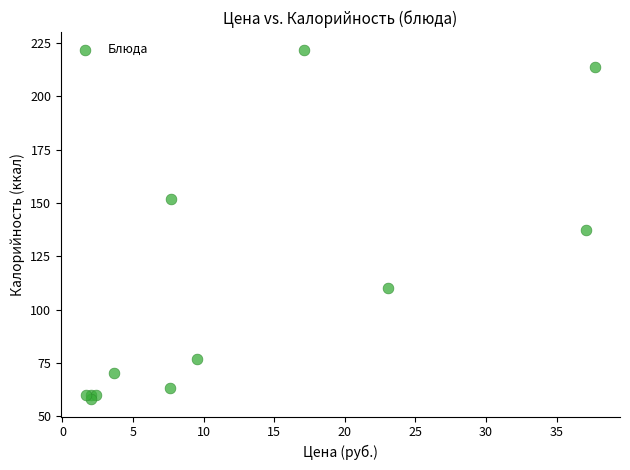

What Y value in the scatter plot is closest to 140?

137.5